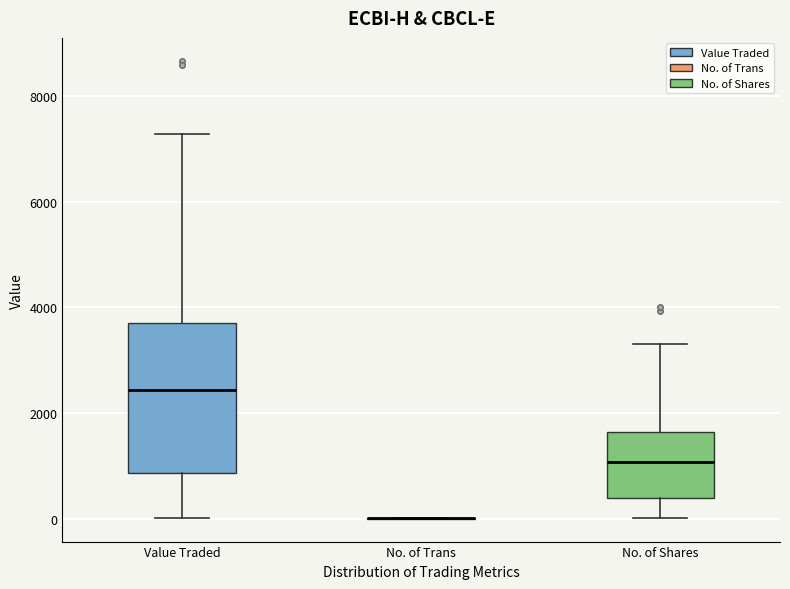

Reading left to right, read every box against the y-axis: the position of its median line, the range the box covers, and the ends of its whiskers. The values are not printed on the chart, so give them approximately, as read against the axis.

Value Traded: median 2400, box 800 to 3800, whiskers 0 to 7200
No. of Trans: box collapsed to a line at 0, whiskers 0 to 0
No. of Shares: median 1000, box 400 to 1600, whiskers 0 to 3400